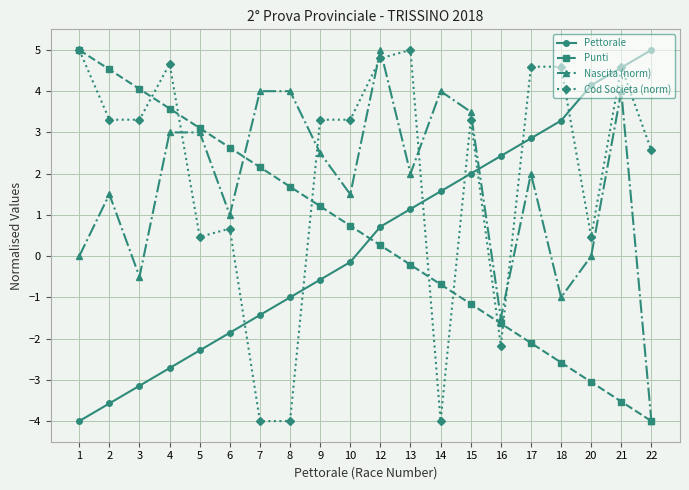

At which category is the sum across all series the highest?

12